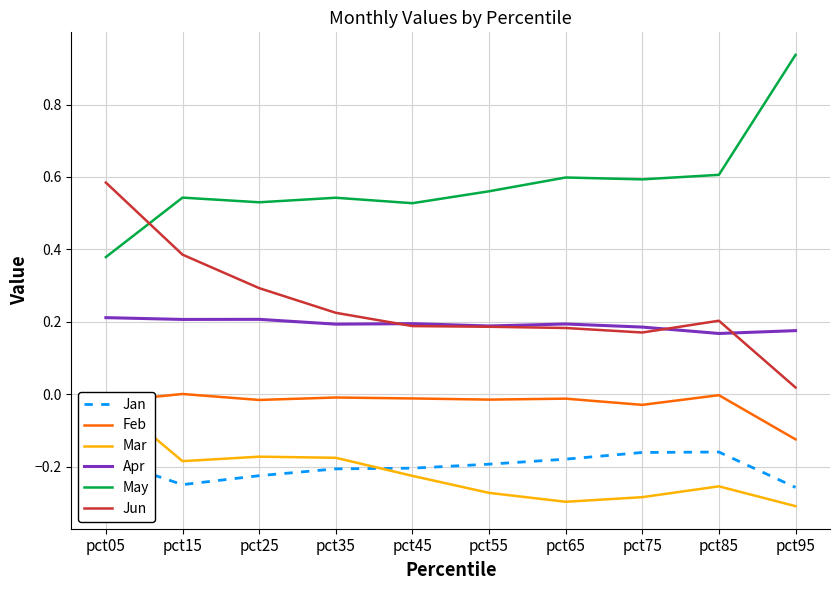

The value of May at pct55 is 0.6. True or false?

True